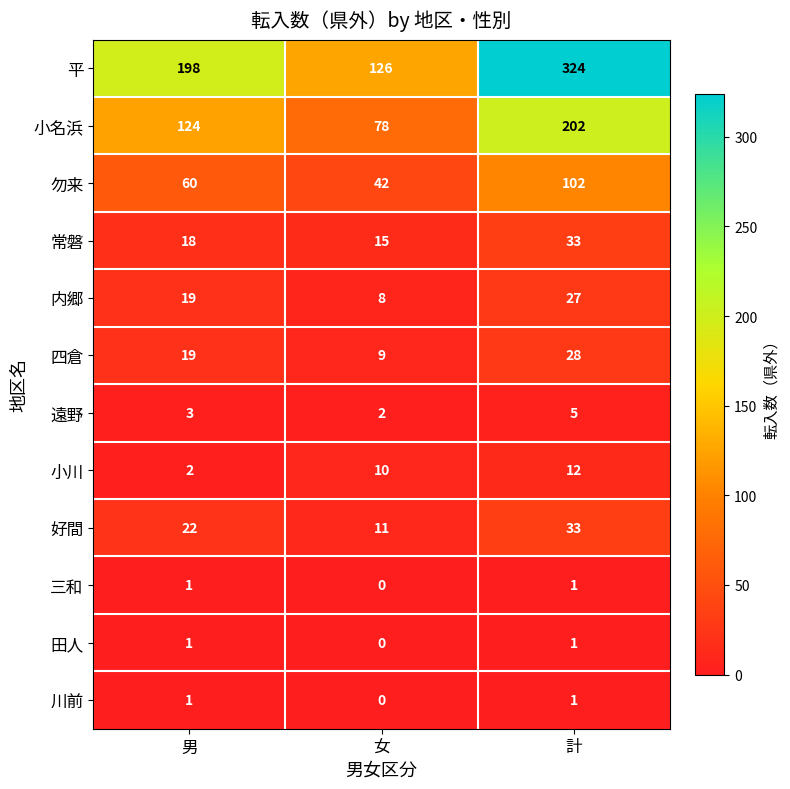

What is the difference between the maximum and minimum values in the 内郷 series?

19